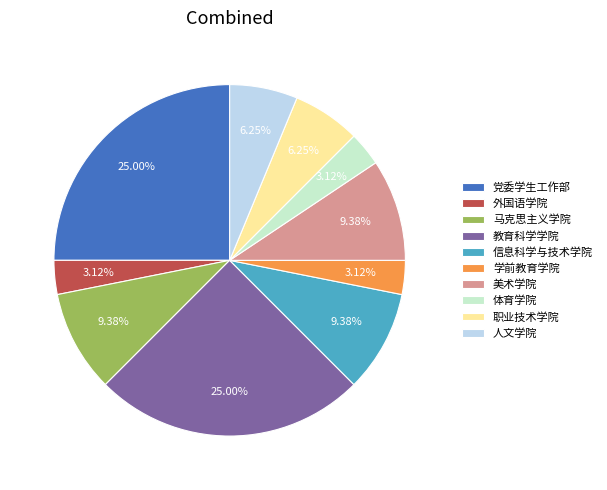

To the nearest percent, what percentage of the pie is 职业技术学院?

6%